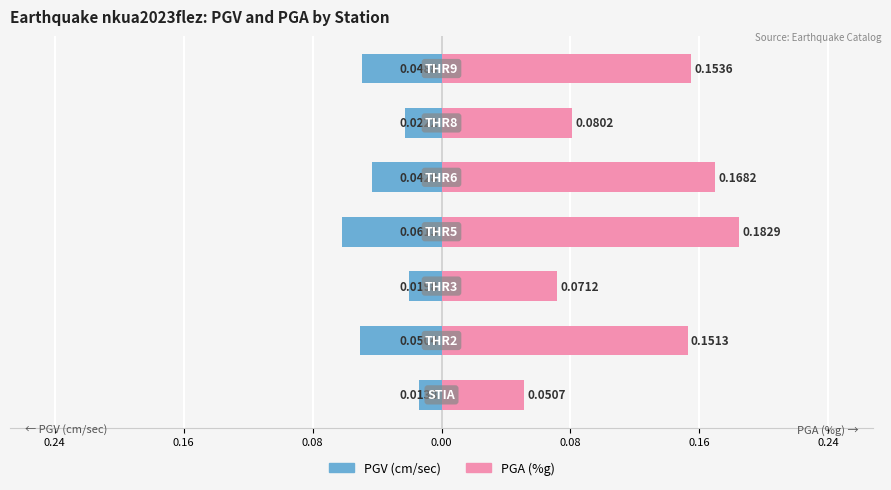

What are all the series names shown in the legend?

PGV (cm/sec), PGA (%g)